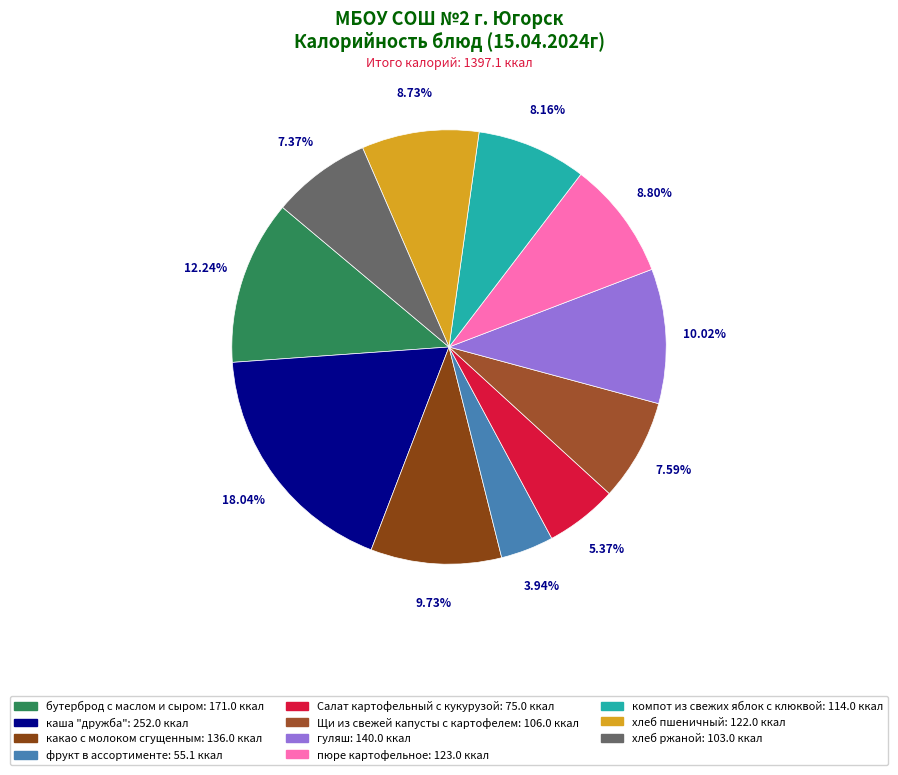

The Щи из свежей капусты с картофелем slice represents 8% of the pie. True or false?

True